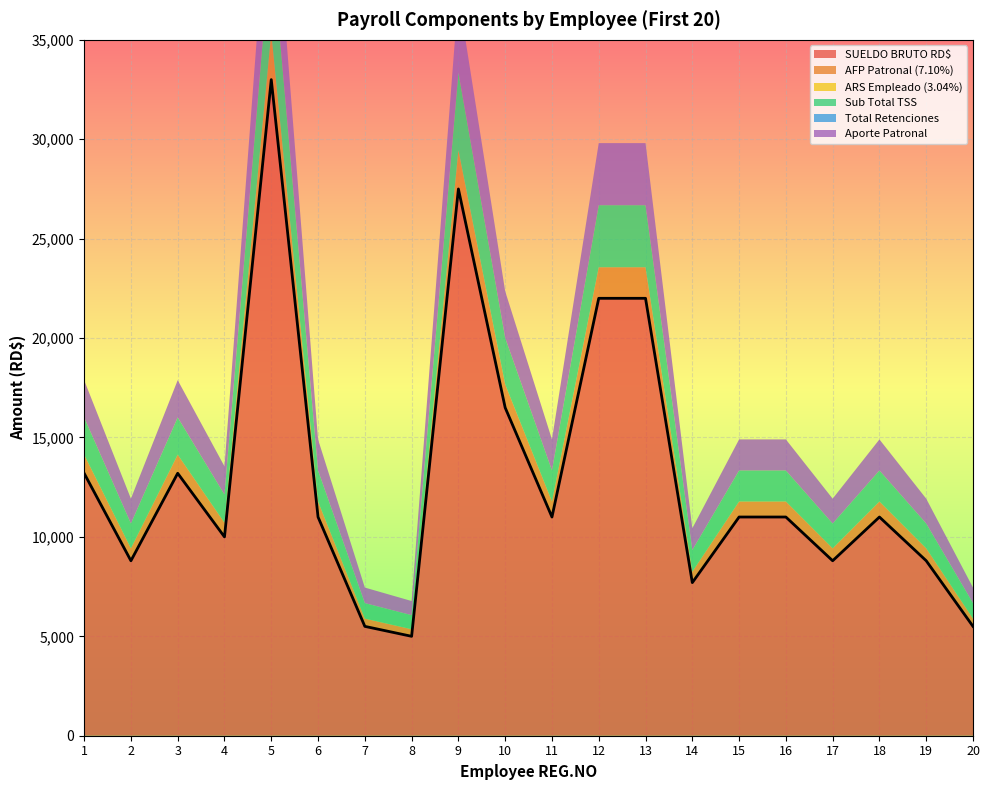

Between 5 and 12, which series saw the biggest shift?

SUELDO BRUTO RD$